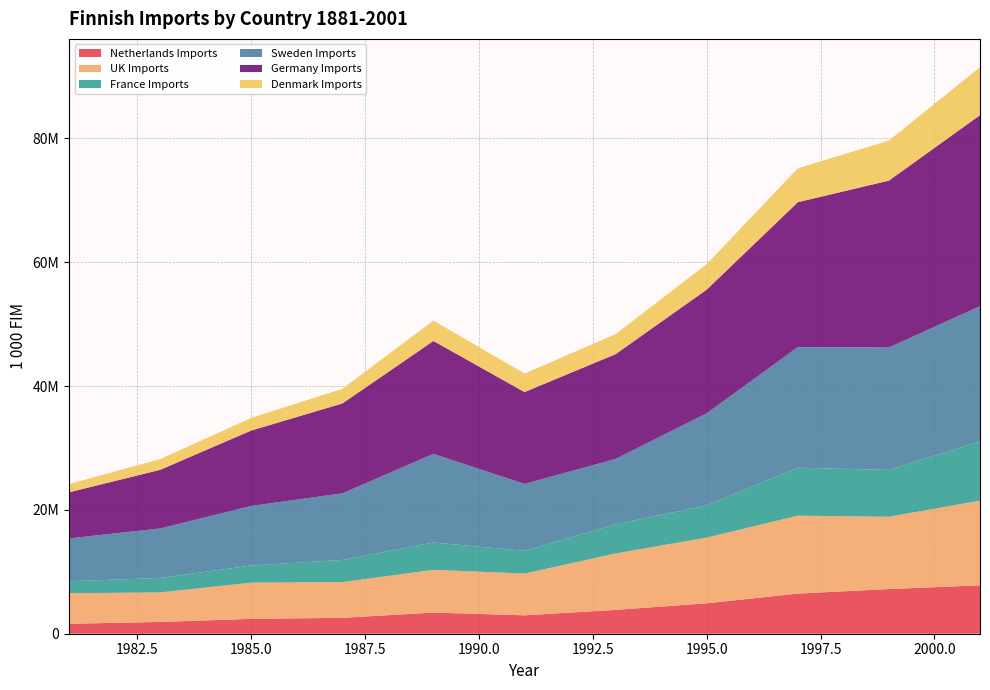

Reading left to right, list all the values displayed in this chart.

Netherlands Imports: 1606873	1903228	2400413	2567265	3415887	2973822	3849295	4916405	6477825	7213276	7812332
UK Imports: 4934117	4765931	5848002	5763791	6897802	6739420	9113074	10607830	12589019	11667223	13689068
France Imports: 1931561	2336073	2763937	3585269	4417380	3673040	4718074	5198263	7748672	7566173	9561560
Sweden Imports: 6920340	7995607	9620478	10755338	14314018	10805960	10544740	14873999	19469769	19782579	21827078
Germany Imports: 7442233	9464208	12179977	14507201	18233437	14833823	16923855	19966802	23399777	26940335	30849022
Denmark Imports: 1335918	1728022	2036248	2368565	3289576	2992581	3233395	4126456	5469055	6466927	7743725